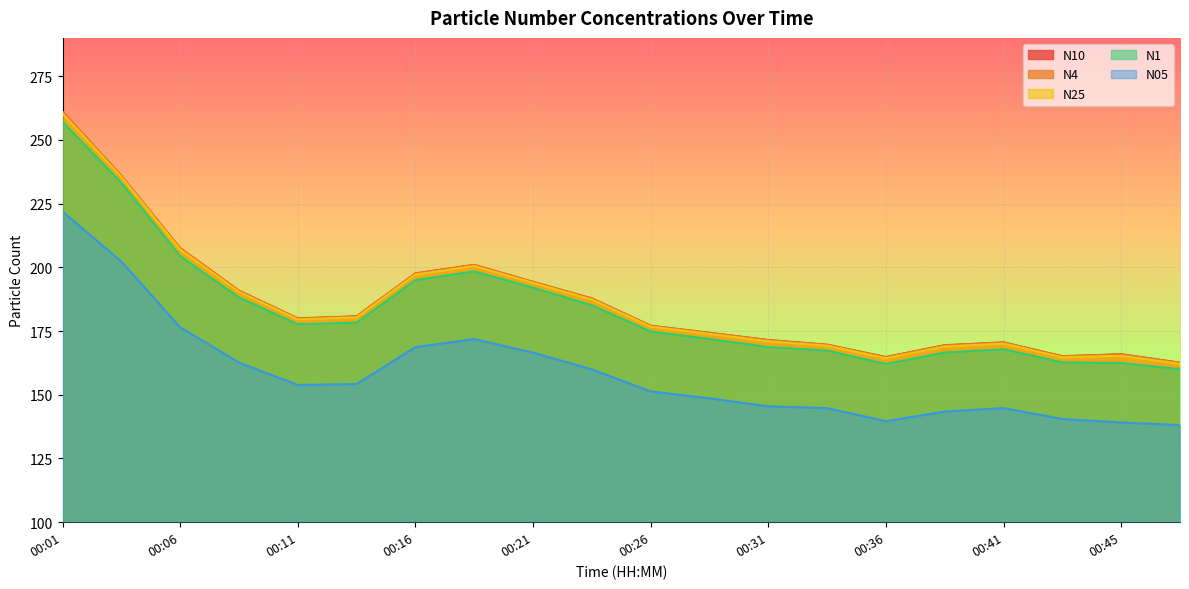

How many lines are shown in the chart?

5